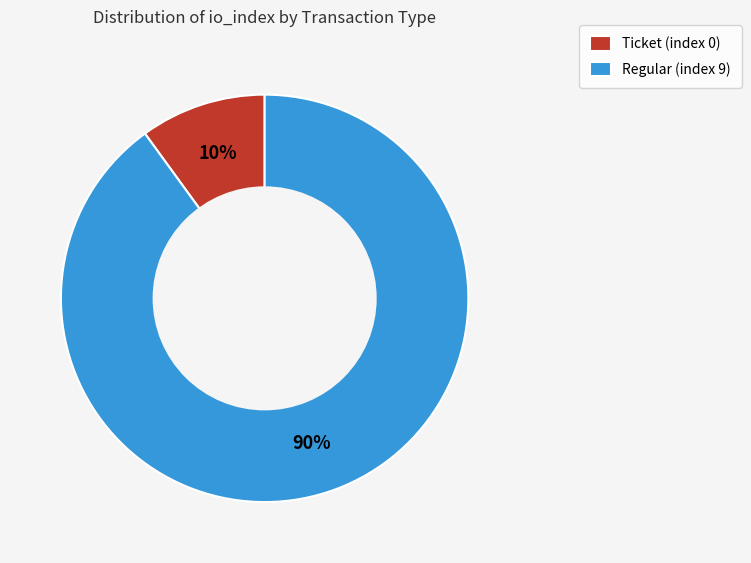

What is the largest slice in the pie chart?

Regular (index 9)